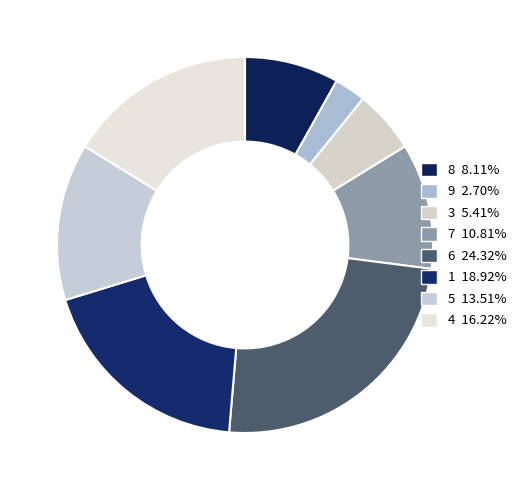

Do 4 and 1 together represent more than half of the pie?

No